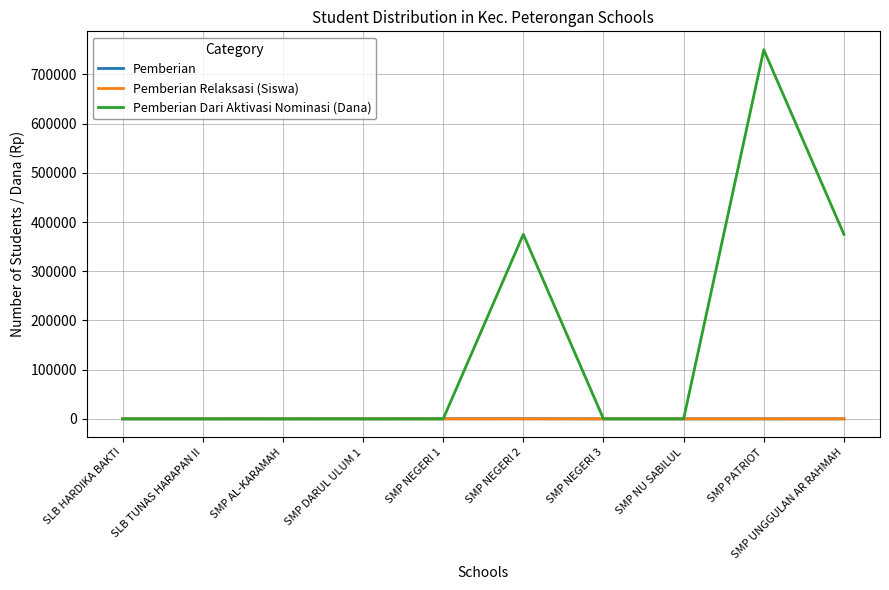

Which series has the largest total across all categories?

Pemberian Dari Aktivasi Nominasi (Dana)